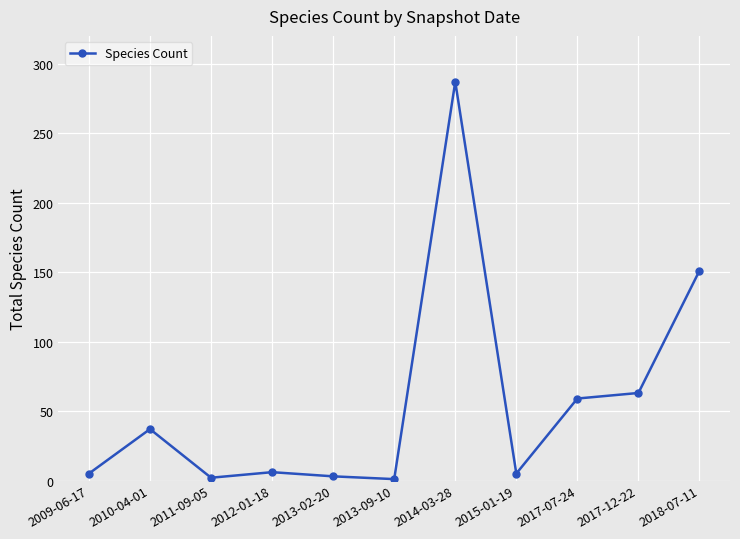

What is the label of the 9th point from the left?

2017-07-24